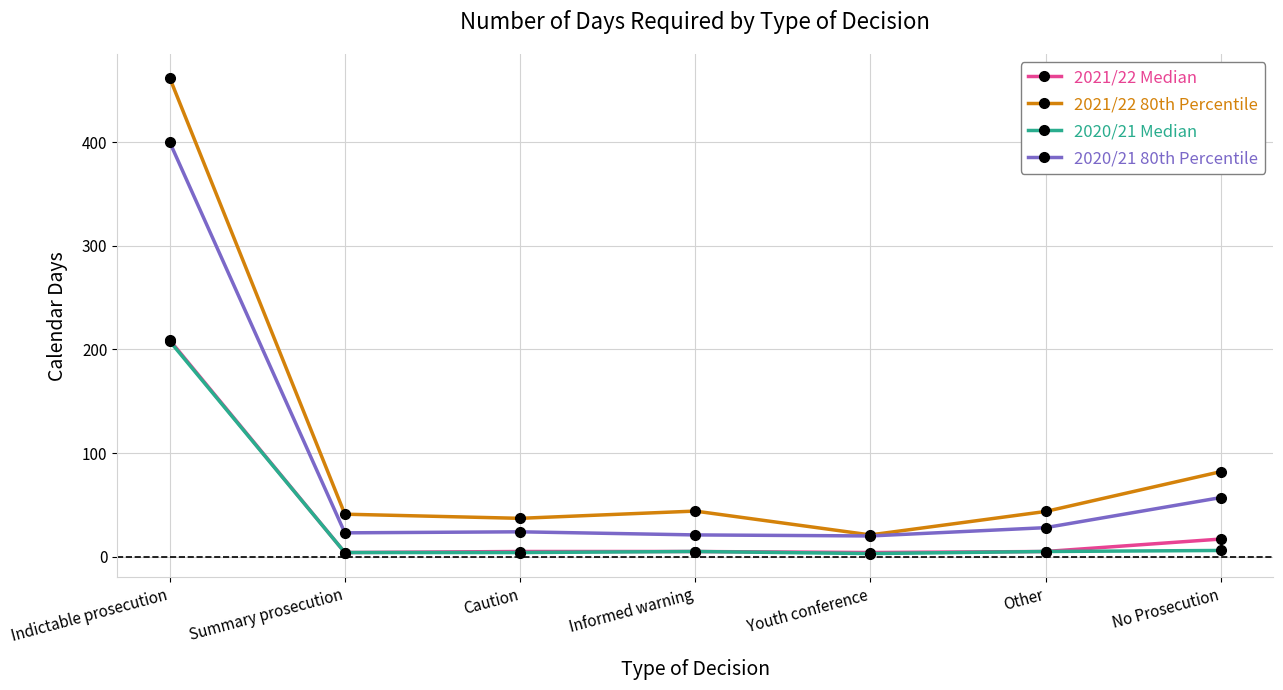

Which series has the largest range (max minus min)?

2021/22 80th Percentile